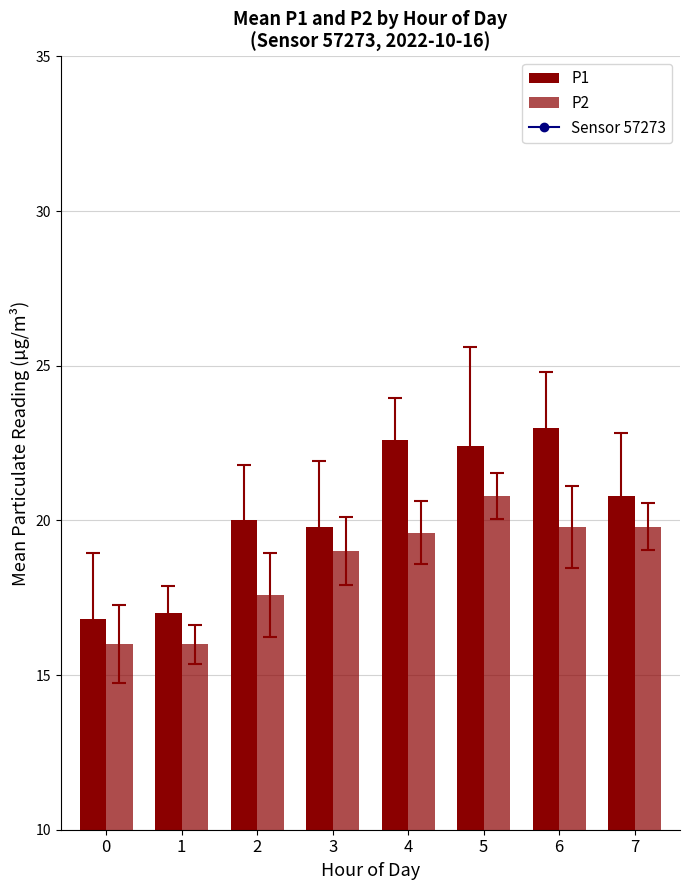

List the labels in order of P1 value, smallest first.

0, 1, 3, 2, 7, 5, 4, 6